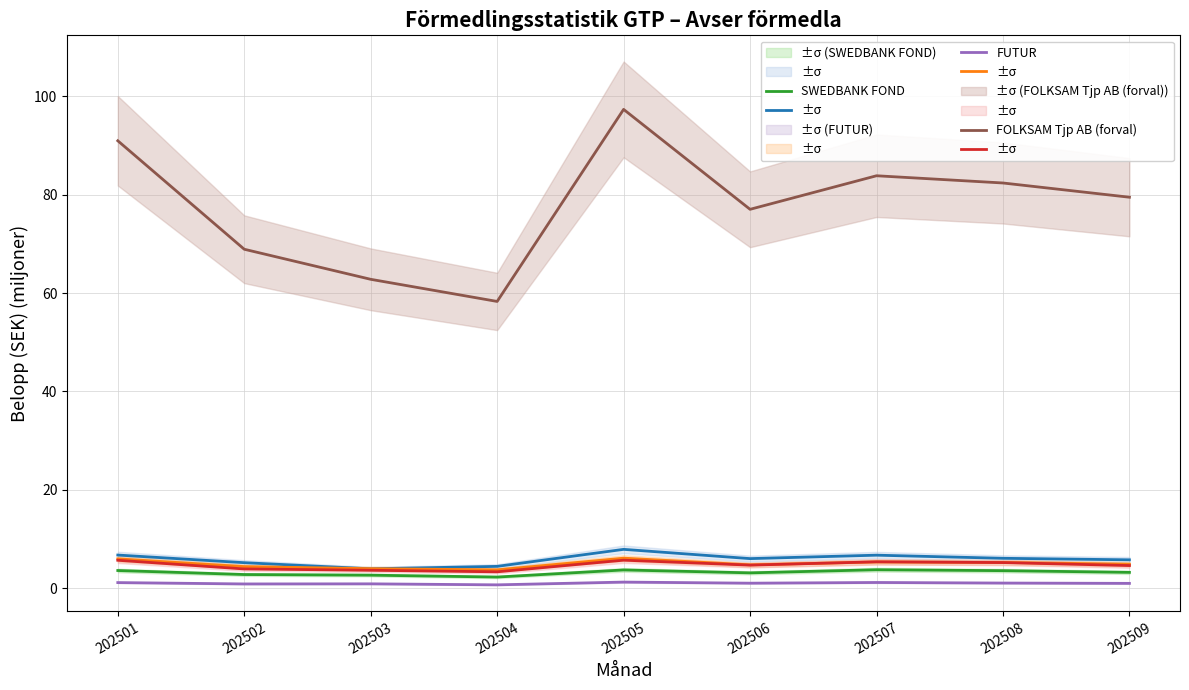

Reading left to right, what are all the values shown in this chart?

FOLKSAM Tjp AB: 202501=6.7	202502=5.2	202503=3.9	202504=4.4	202505=7.9	202506=6.0	202507=6.7	202508=6.1	202509=5.8
KPA LIV: 202501=5.9	202502=4.4	202503=4.0	202504=3.7	202505=6.1	202506=4.7	202507=5.3	202508=5.2	202509=4.9
FOLKSAM LO FOND: 202501=5.7	202502=3.9	202503=3.6	202504=3.3	202505=5.7	202506=4.7	202507=5.3	202508=5.2	202509=4.6
SWEDBANK FOND: 202501=3.6	202502=2.8	202503=2.6	202504=2.2	202505=3.7	202506=3.1	202507=3.7	202508=3.5	202509=3.2
FUTUR: 202501=1.1	202502=0.8	202503=0.9	202504=0.7	202505=1.2	202506=1.0	202507=1.1	202508=1.0	202509=1.0
FOLKSAM Tjp AB (forval): 202501=91.0	202502=68.9	202503=62.8	202504=58.3	202505=97.3	202506=77.0	202507=83.8	202508=82.4	202509=79.5